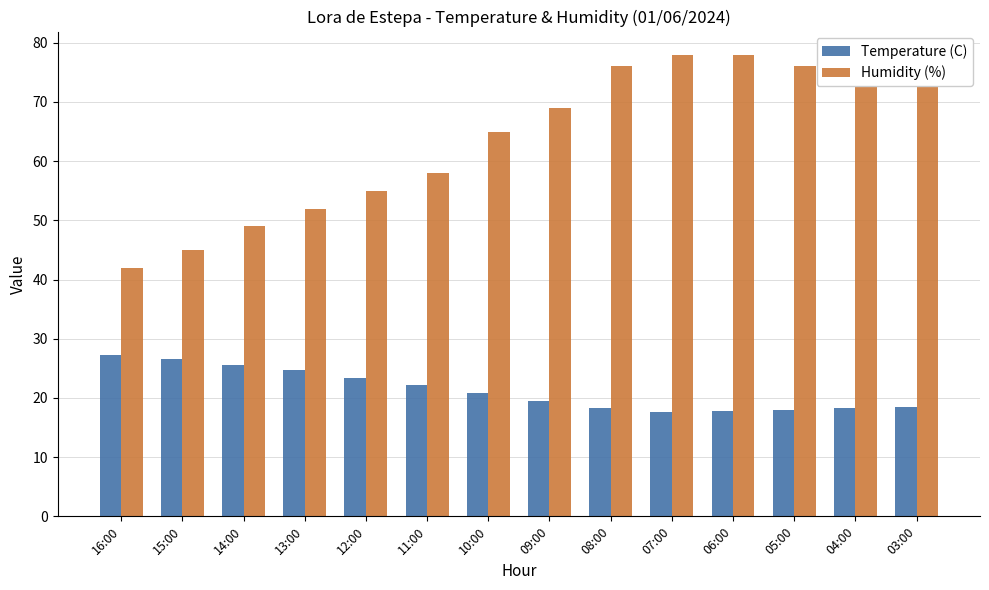

How many bars are there in total?

28